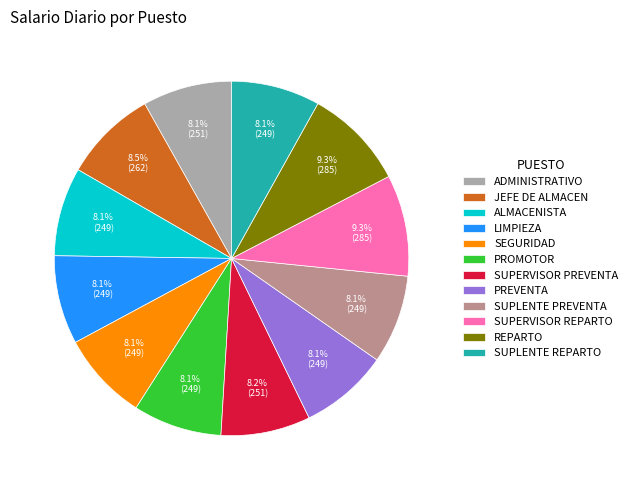

Approximately how many times larger is the value at SUPERVISOR REPARTO compared to ALMACENISTA?

1.1